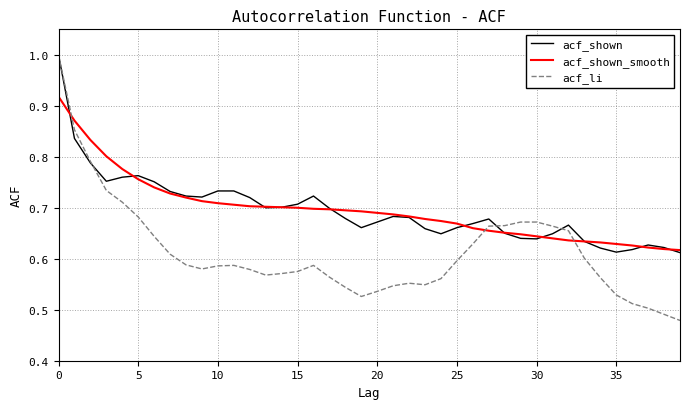

What is the sum of all acf_li values?

24.5